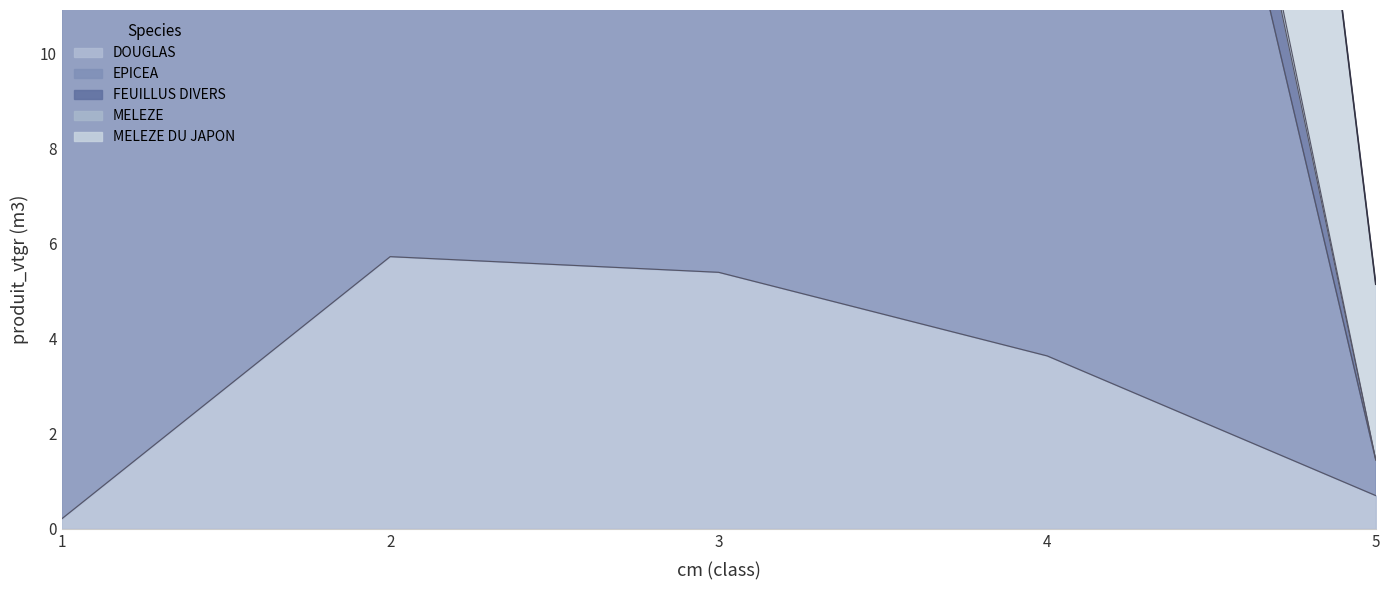

List the labels in order of DOUGLAS value, largest first.

2, 3, 4, 5, 1